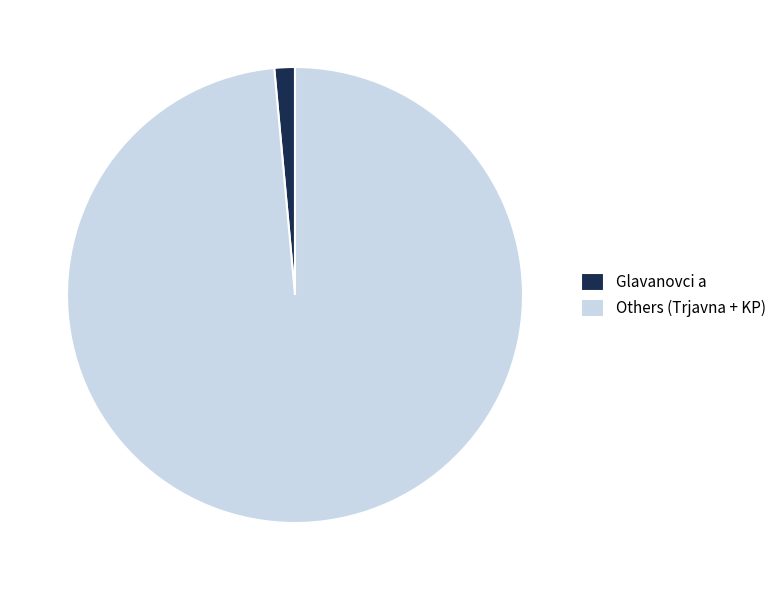

True or false: Glavanovci a accounts for 11% of the total.

False